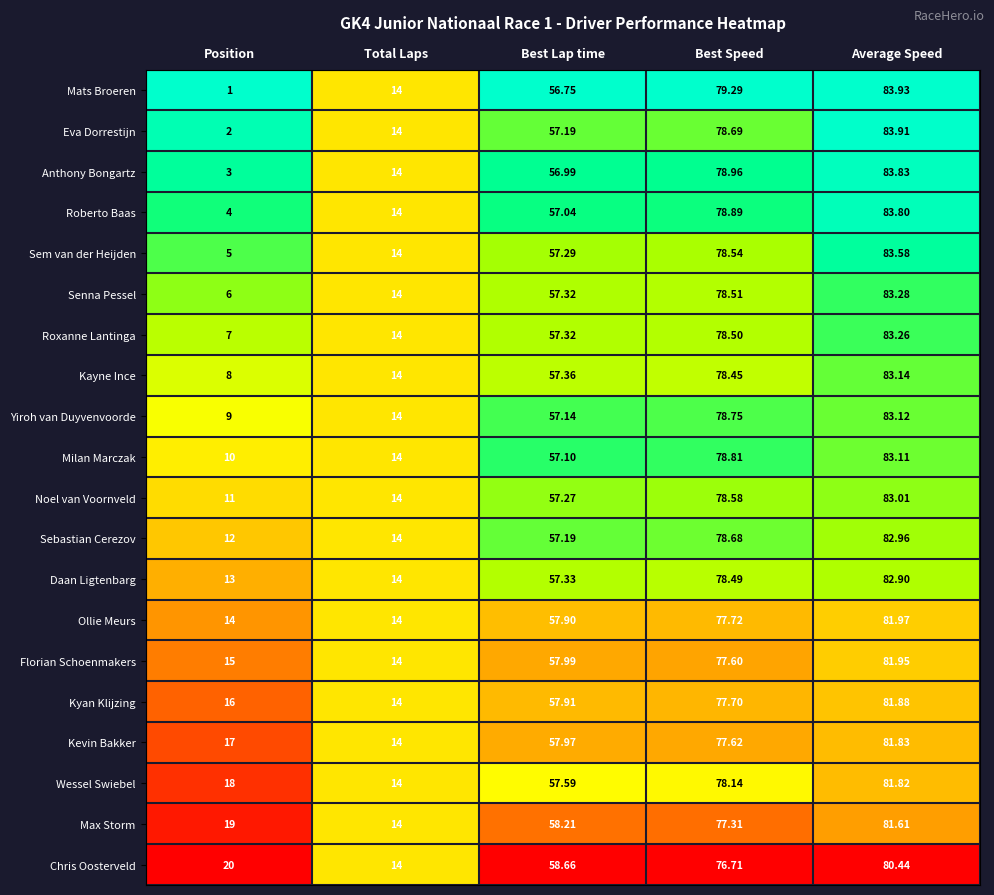

Is the value of Kayne Ince at Best Lap time greater than the value of Noel van Voornveld at Average Speed?

No